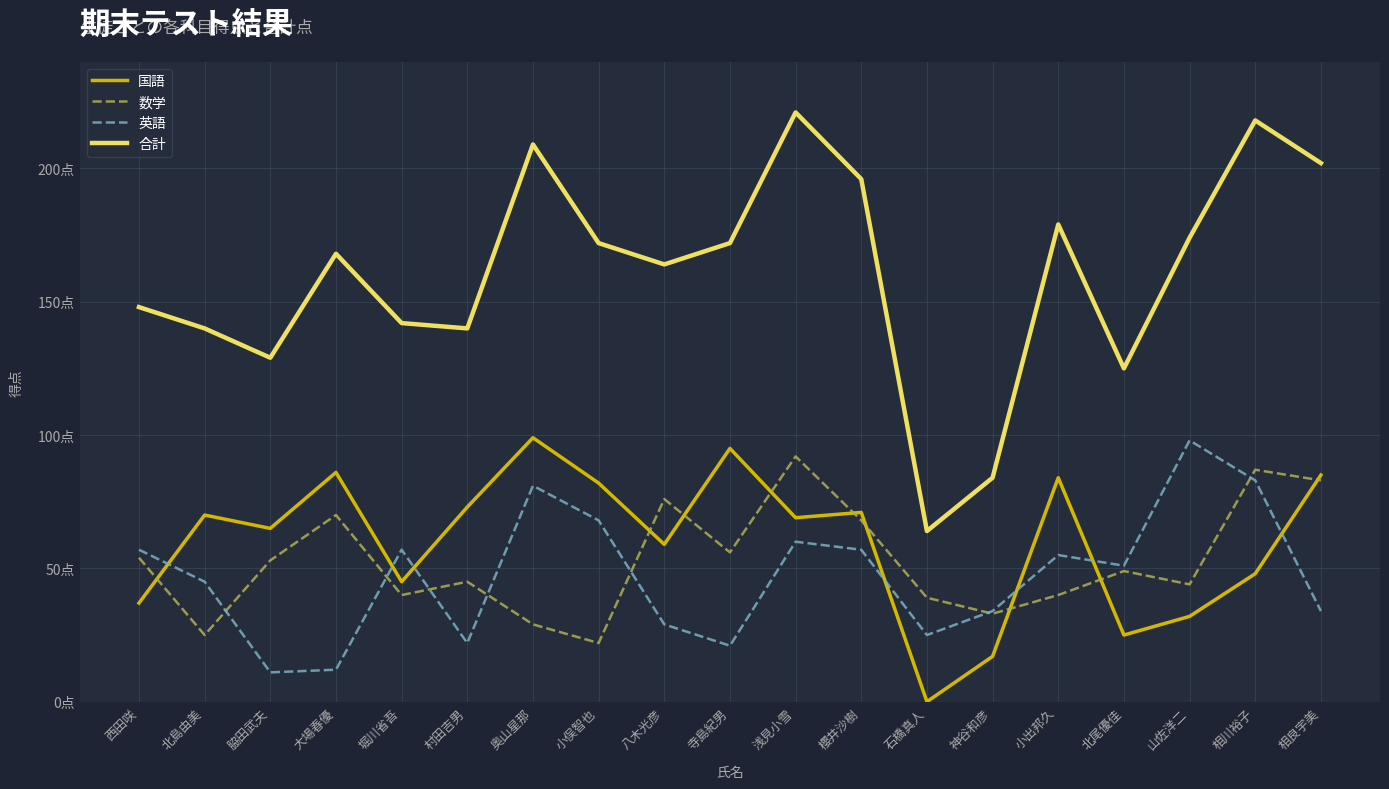

Is this an area chart (filled region under the line)?

No